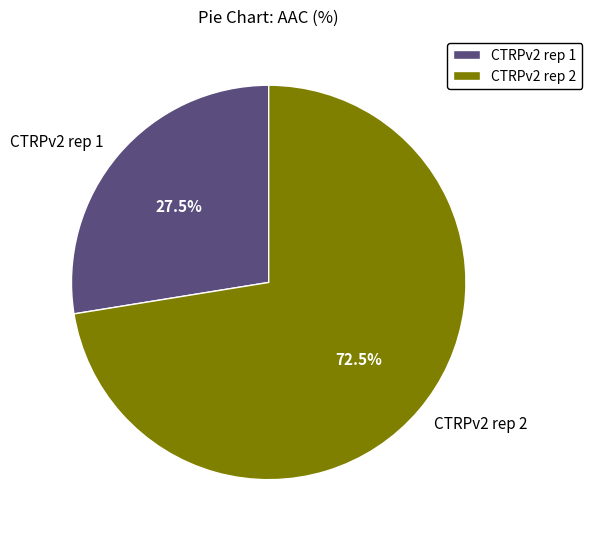

Which category accounts for the majority?

CTRPv2 rep 2